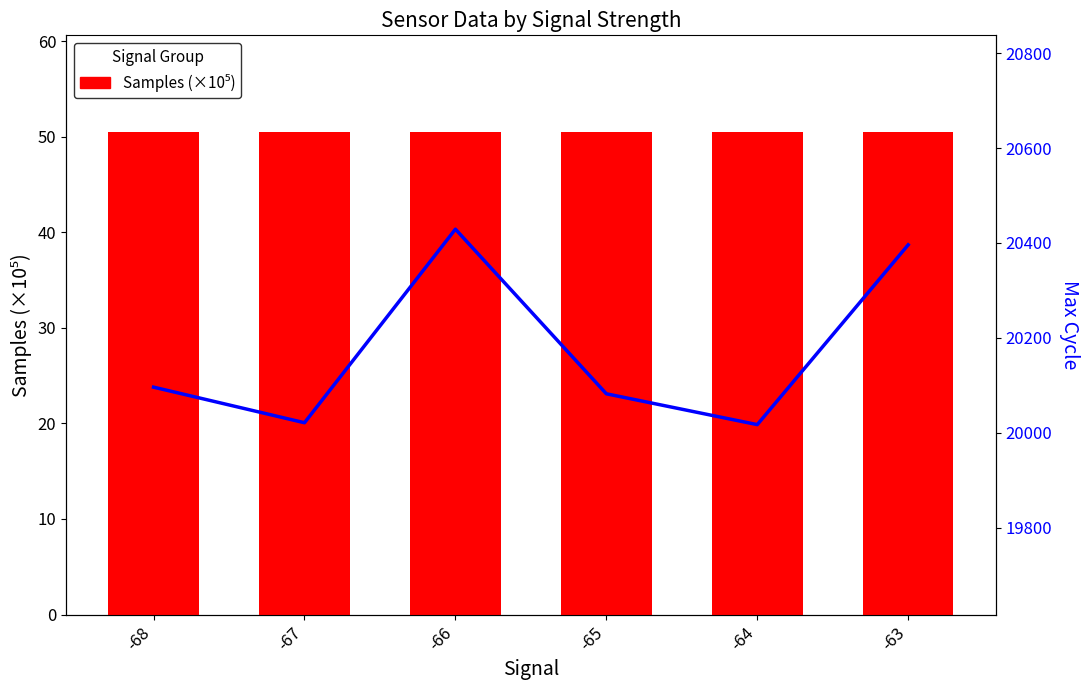

The Max_cycle series shows 20017.0 at -64. True or false?

True